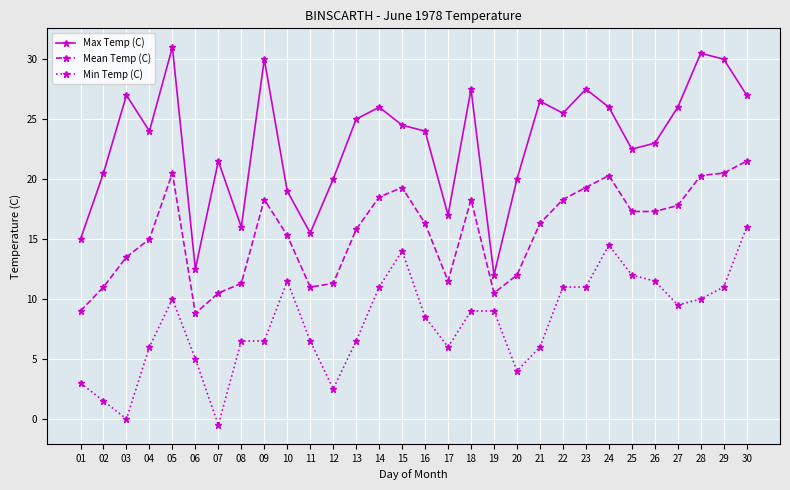

Reading right to left, extract all data points from this chart.

Max Temp (C): 27.0	30.0	30.5	26.0	23.0	22.5	26.0	27.5	25.5	26.5	20.0	12.0	27.5	17.0	24.0	24.5	26.0	25.0	20.0	15.5	19.0	30.0	16.0	21.5	12.5	31.0	24.0	27.0	20.5	15.0
Mean Temp (C): 21.5	20.5	20.3	17.8	17.3	17.3	20.3	19.3	18.3	16.3	12.0	10.5	18.3	11.5	16.3	19.3	18.5	15.8	11.3	11.0	15.3	18.3	11.3	10.5	8.8	20.5	15.0	13.5	11.0	9.0
Min Temp (C): 16.0	11.0	10.0	9.5	11.5	12.0	14.5	11.0	11.0	6.0	4.0	9.0	9.0	6.0	8.5	14.0	11.0	6.5	2.5	6.5	11.5	6.5	6.5	-0.5	5.0	10.0	6.0	0.0	1.5	3.0